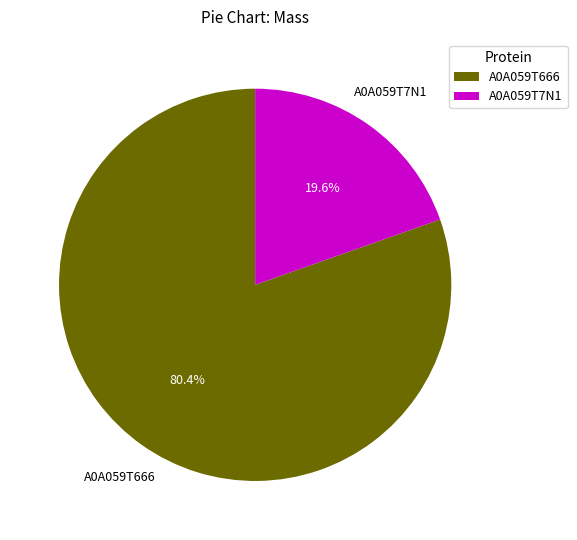

Which category has the biggest portion of the pie?

A0A059T666